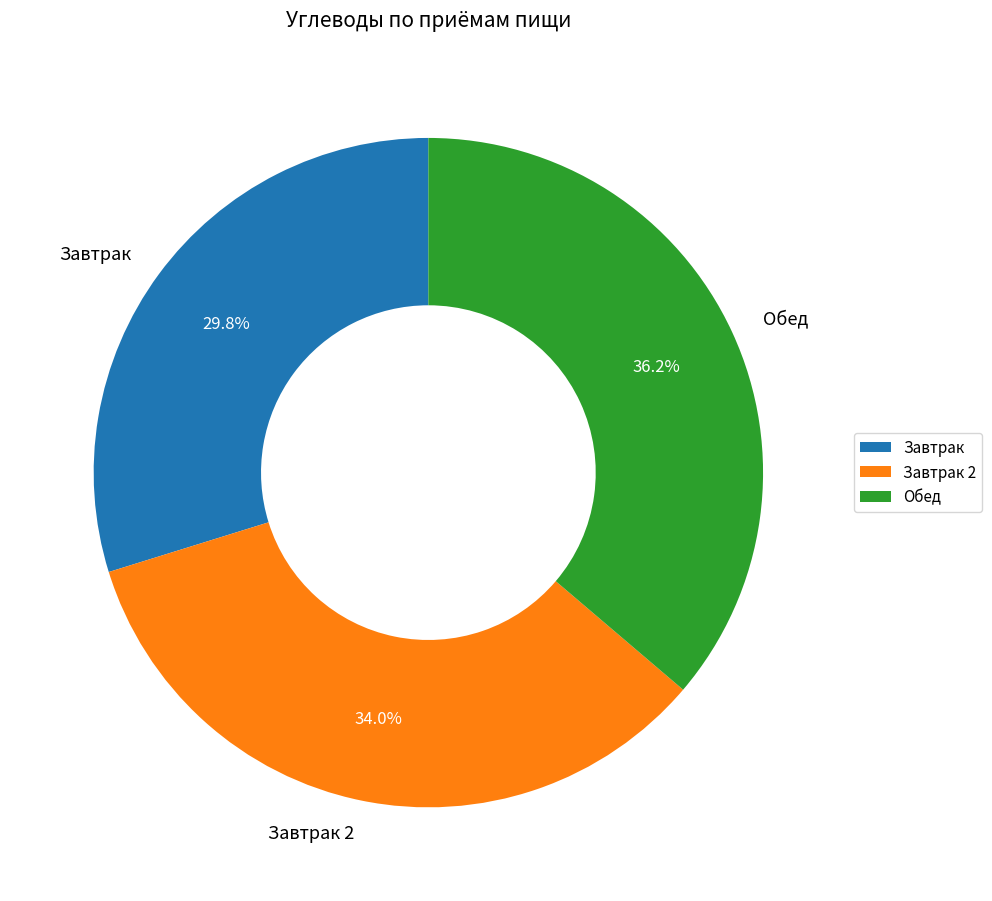

How many slices are in this pie chart?

3